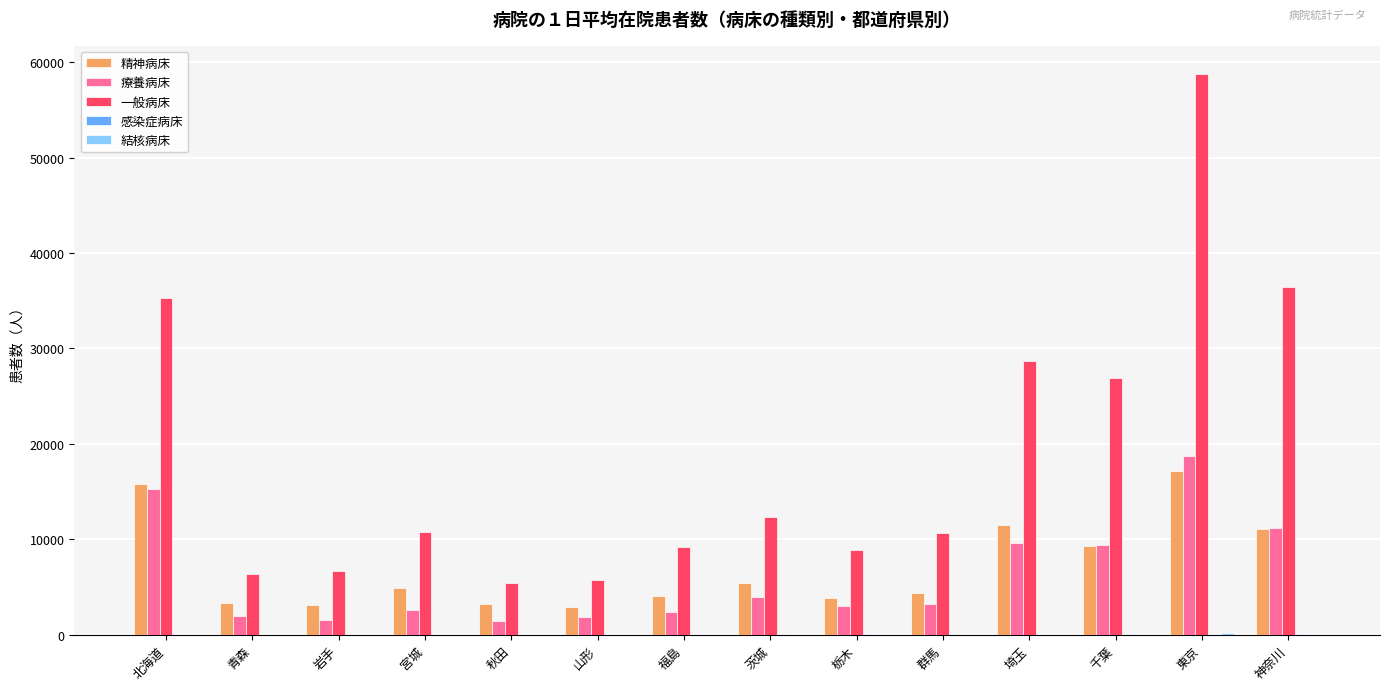

Between 茨城 and 千葉, which series saw the biggest shift?

一般病床